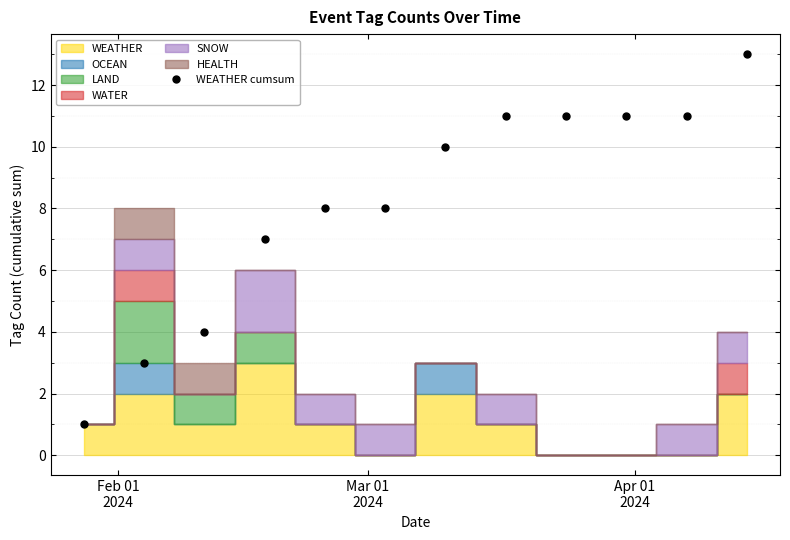

What is the value of the WEATHER cumsum point at the 12th from the left?

13